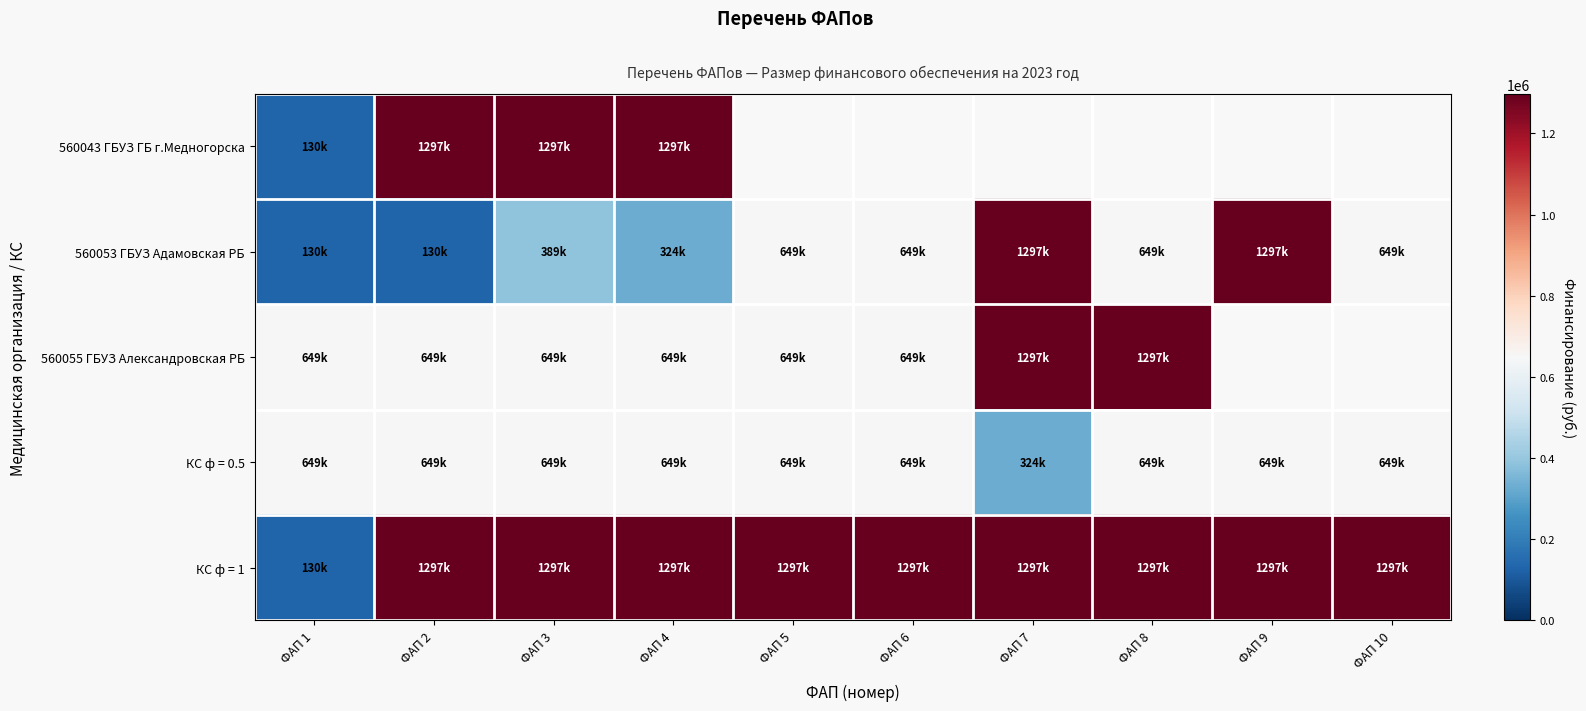

Which category has the highest value in the КС ф = 0.5 series?

ФАП 1